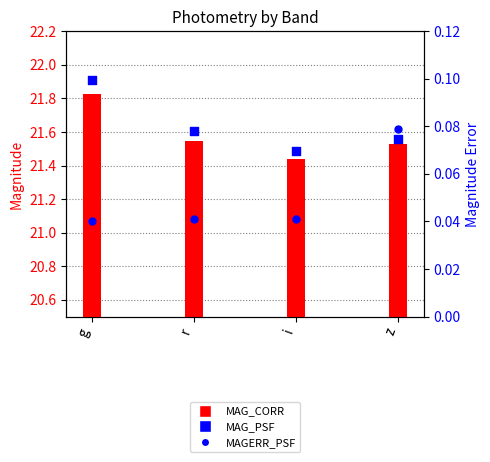

What is the total value across all series at z?

21.6